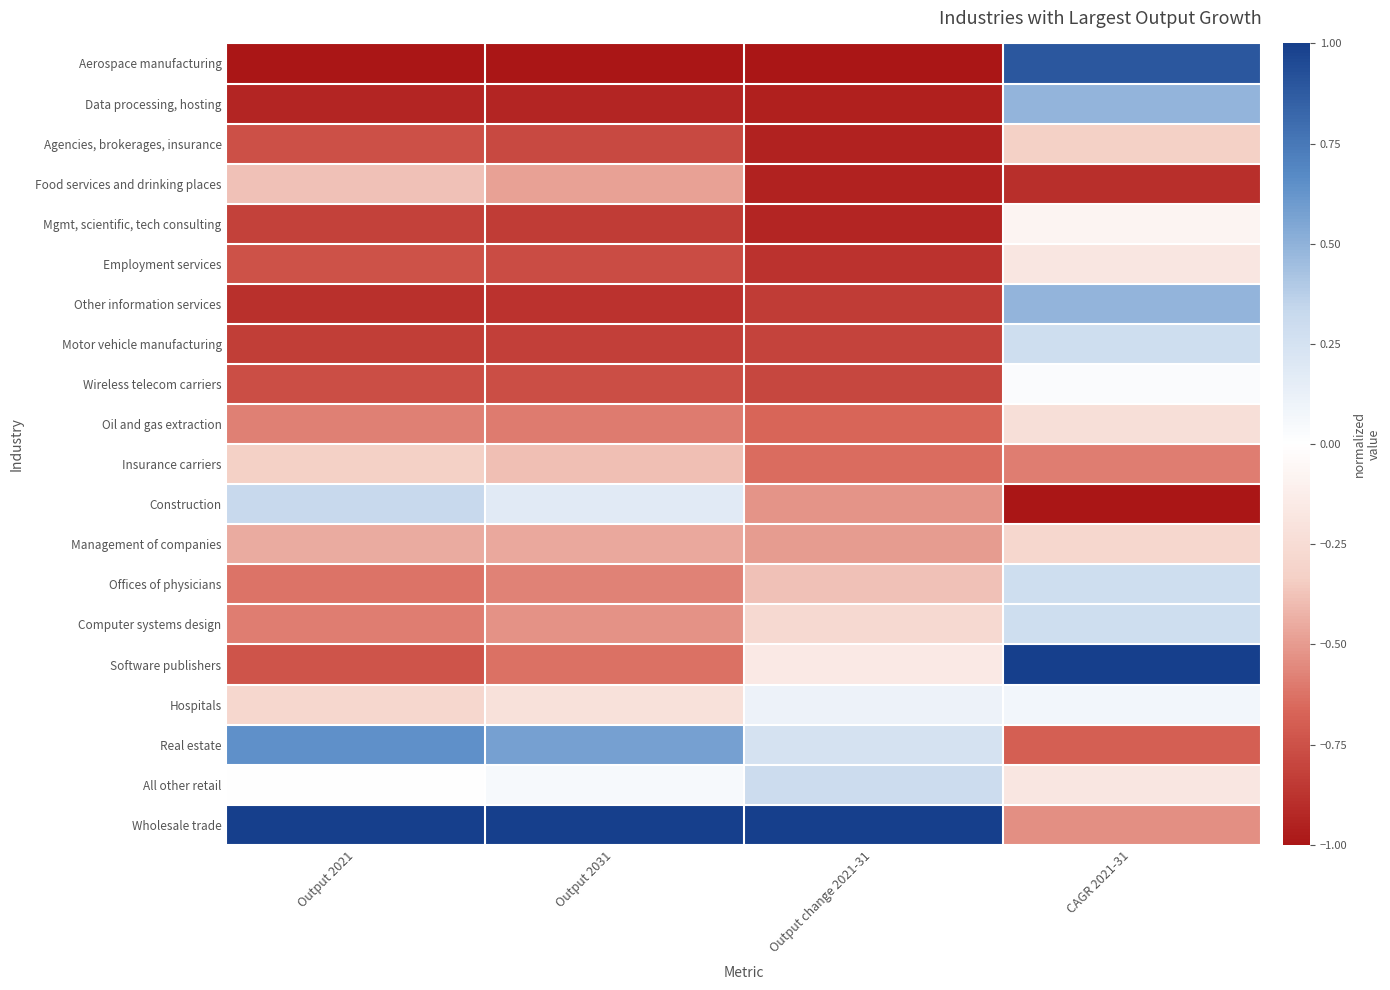

Rank the series by their maximum value, from lowest to highest.

Food services and drinking places, Agencies, brokerages, insurance, Insurance carriers, Management of companies, Oil and gas extraction, Employment services, Mgmt, scientific, tech consulting, Wireless telecom carriers, Hospitals, Computer systems design, Offices of physicians, Motor vehicle manufacturing, All other retail, Construction, Other information services, Data processing, hosting, Real estate, Aerospace manufacturing, Wholesale trade, Software publishers